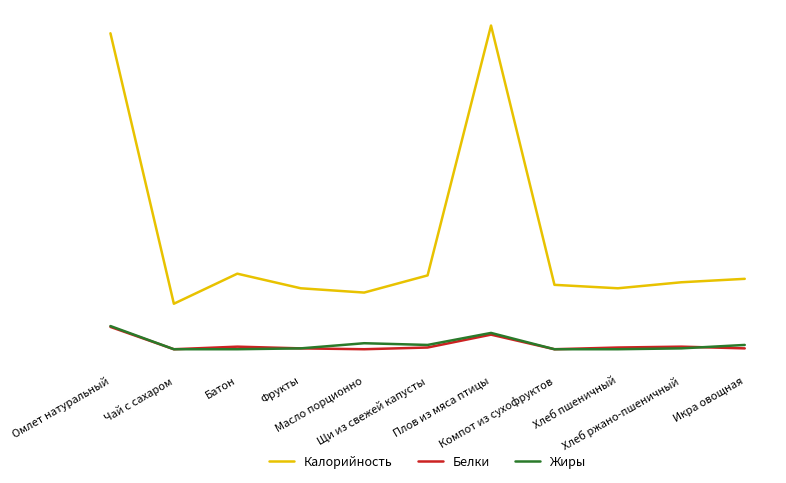

Which series changed the most between Батон and Щи из свежей капусты?

Жиры